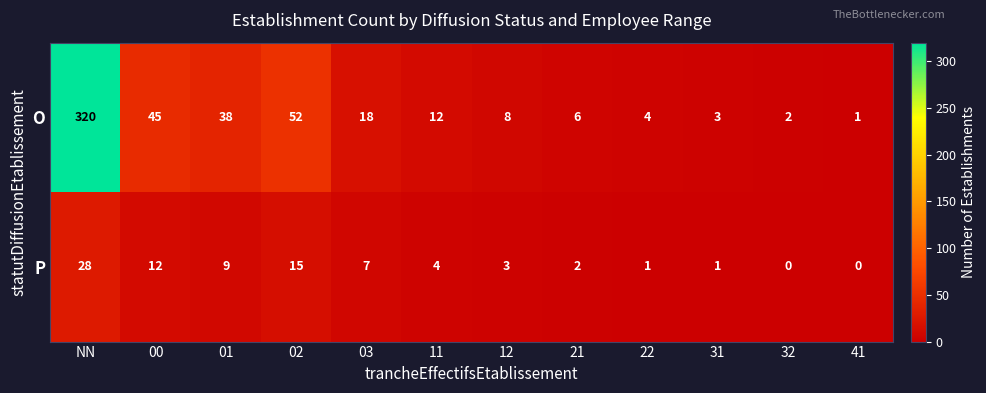

List the series in order of their overall mean, highest first.

O, P